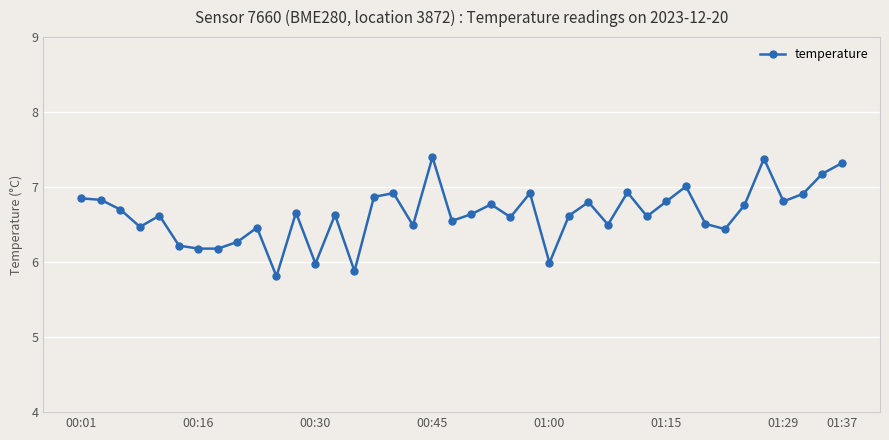

What is the maximum value shown in the chart?

7.4